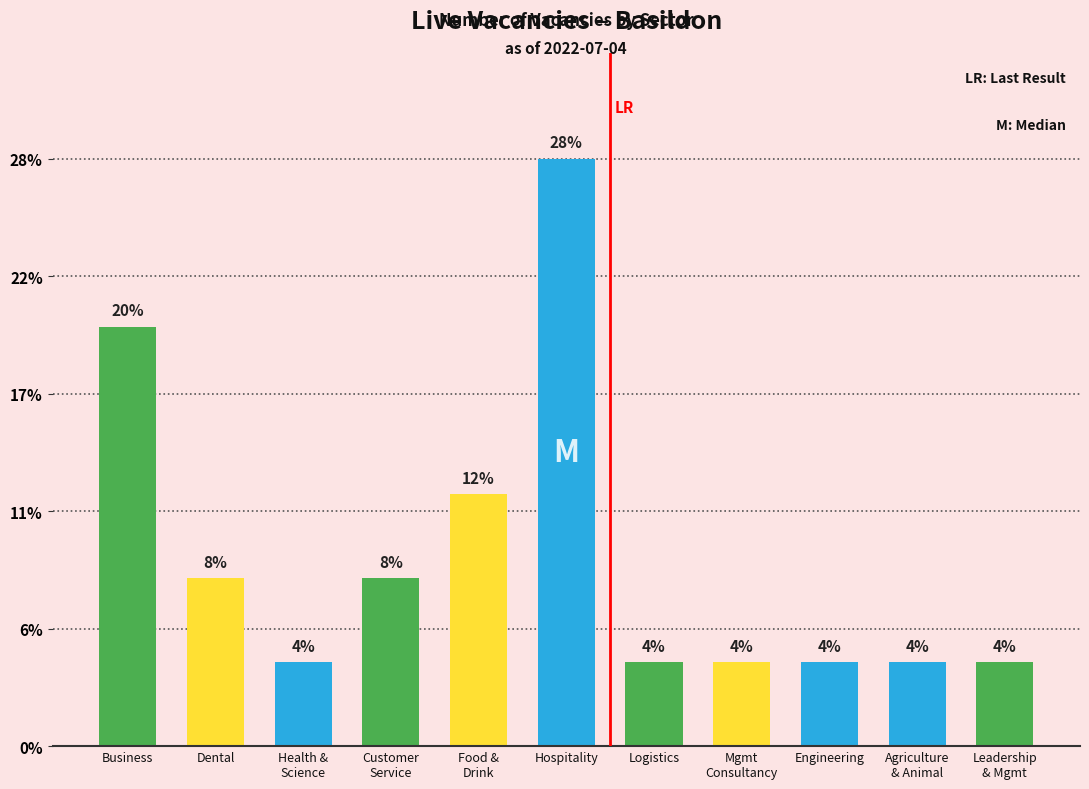

Approximately how many times larger is the value at Mgmt
Consultancy compared to Health &
Science?

1.0